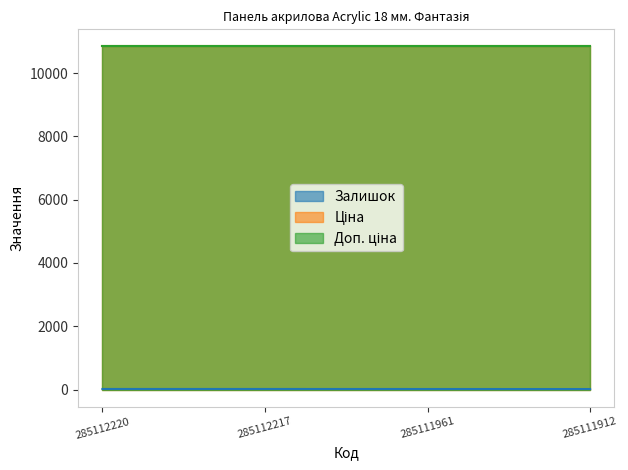

What are all the series names shown in the legend?

Залишок, Ціна, Доп. ціна